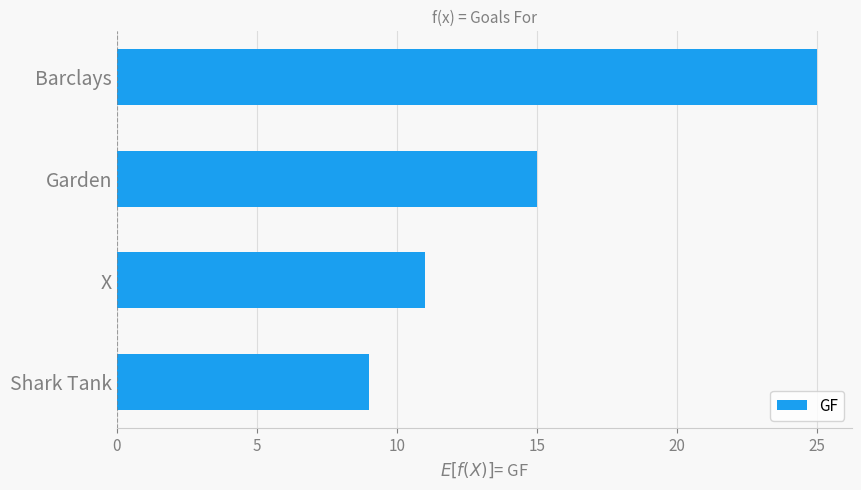

List the labels in order of value, largest first.

Barclays, Garden, X, Shark Tank